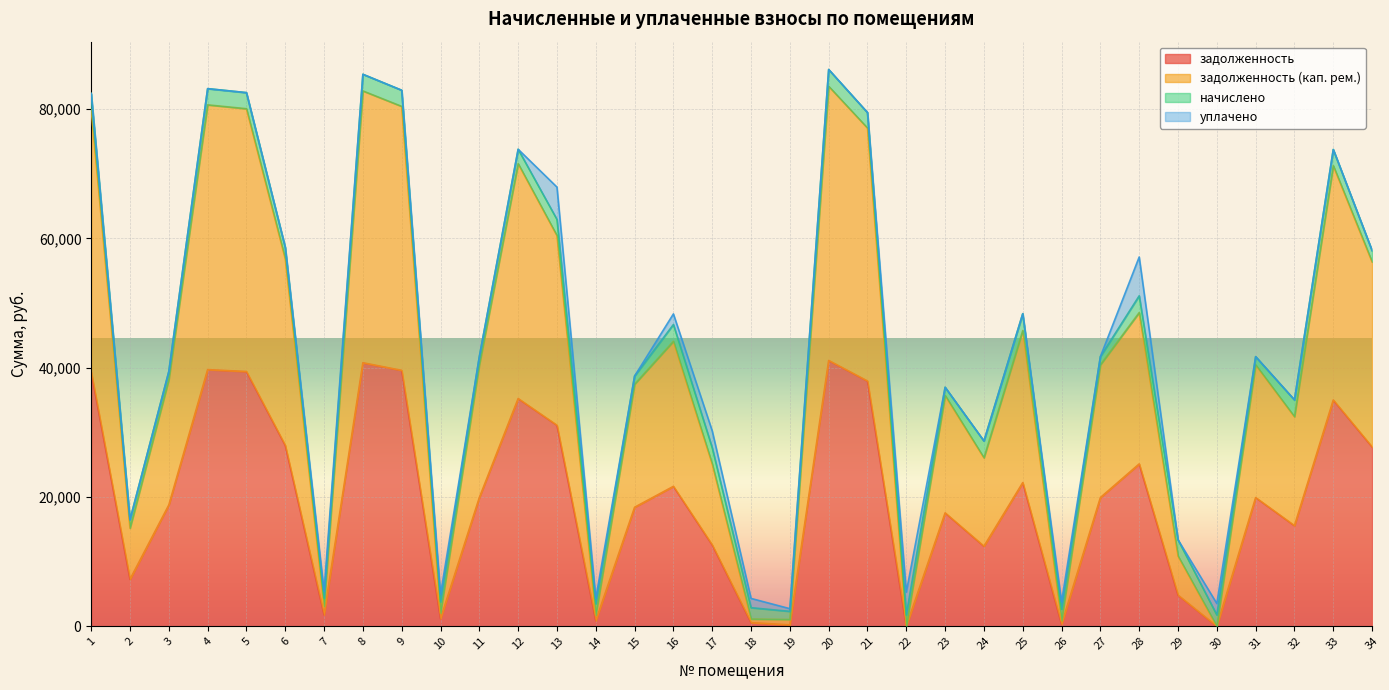

What is the value of the задолженность (кап. рем.) point at the 31st from the left?

40442.3